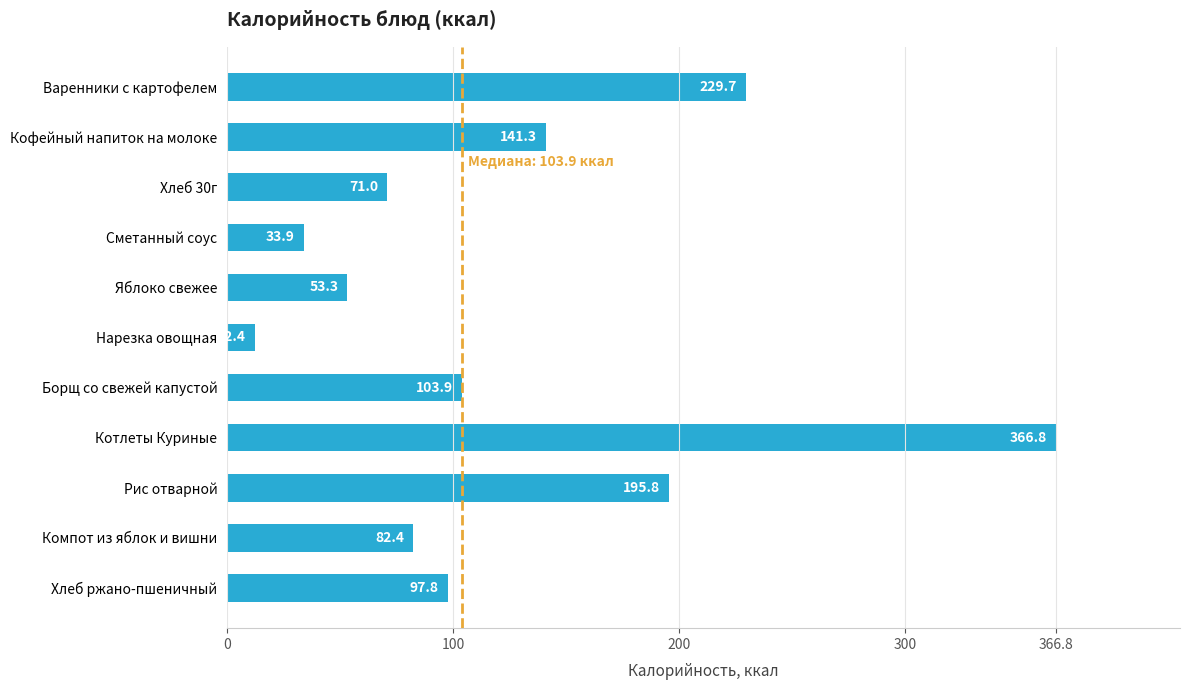

Reading bottom to top, what are all the values shown in this chart?

97.8	82.4	195.8	366.8	103.9	12.4	53.3	33.9	71.0	141.3	229.7